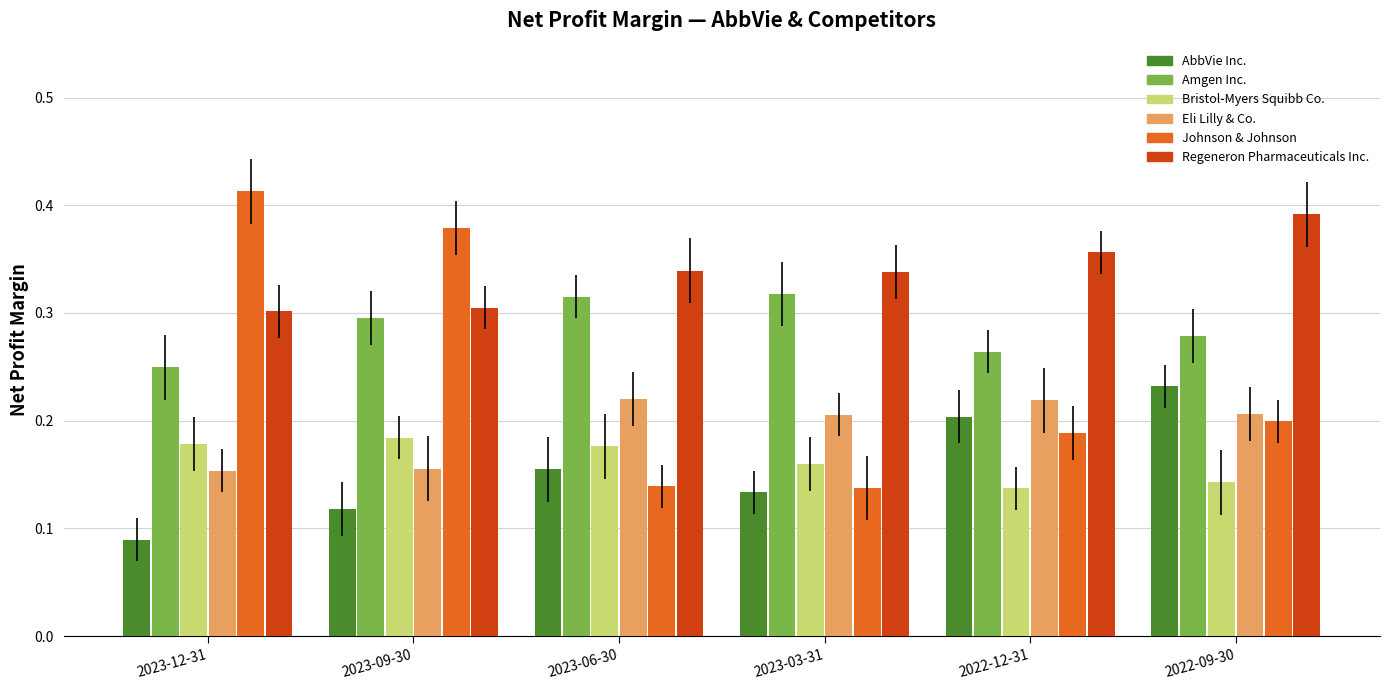

Between 2023-12-31 and 2022-09-30, which series saw the biggest shift?

Johnson & Johnson